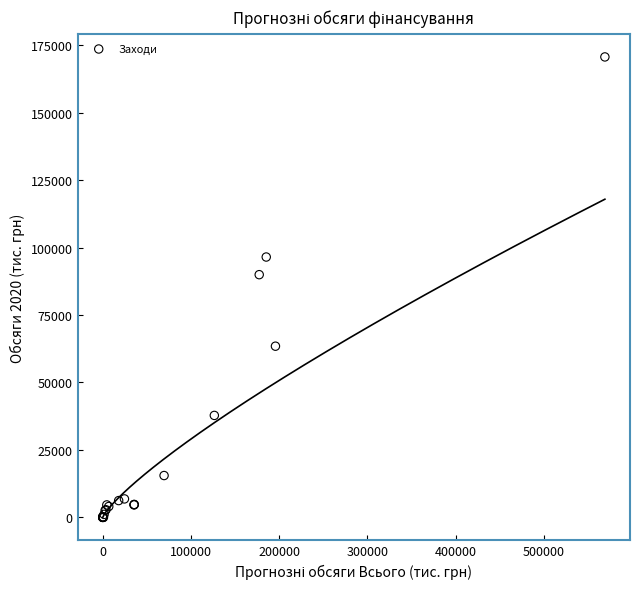

What Y value in the scatter plot is closest to 85353?

89979.9